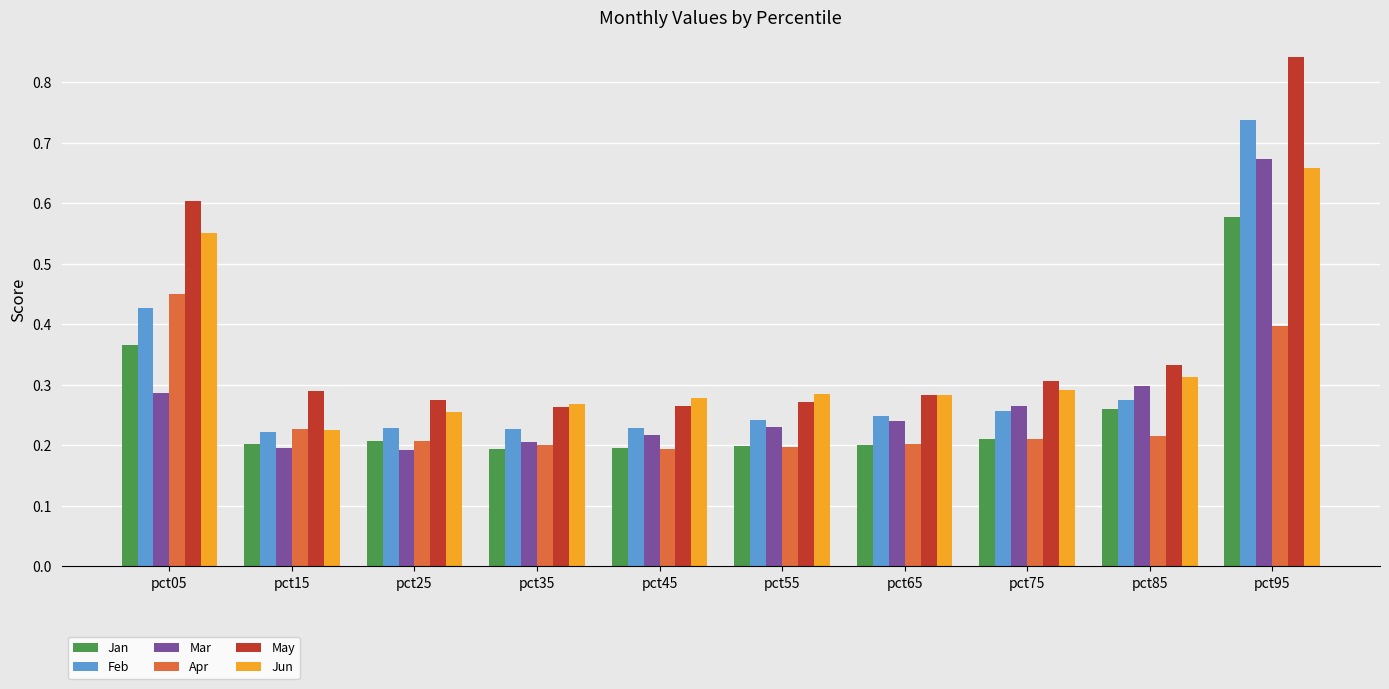

True or false: Jun has a value of 0.5 at pct85.

False